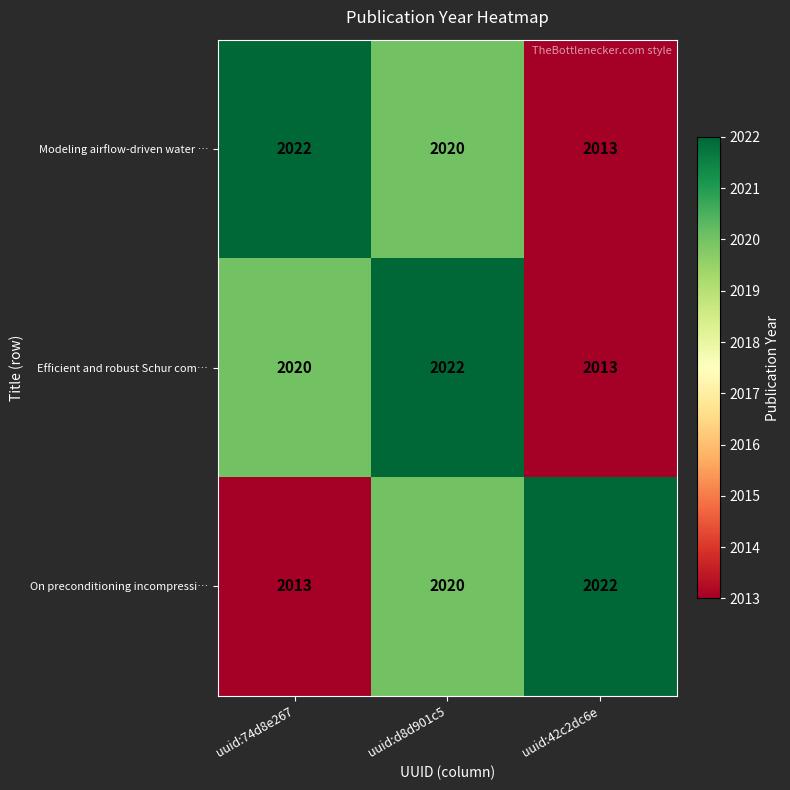

Rank the categories by Efficient and robust Schur com… value from highest to lowest.

uuid:d8d901c5, uuid:74d8e267, uuid:42c2dc6e